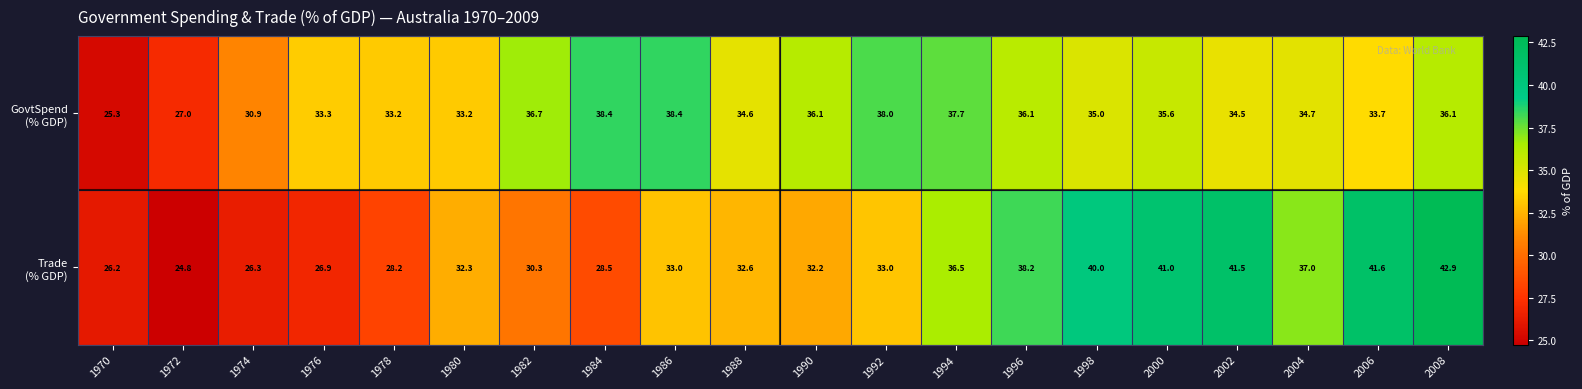

What is the spread (max minus min) of values at 1986?

5.4